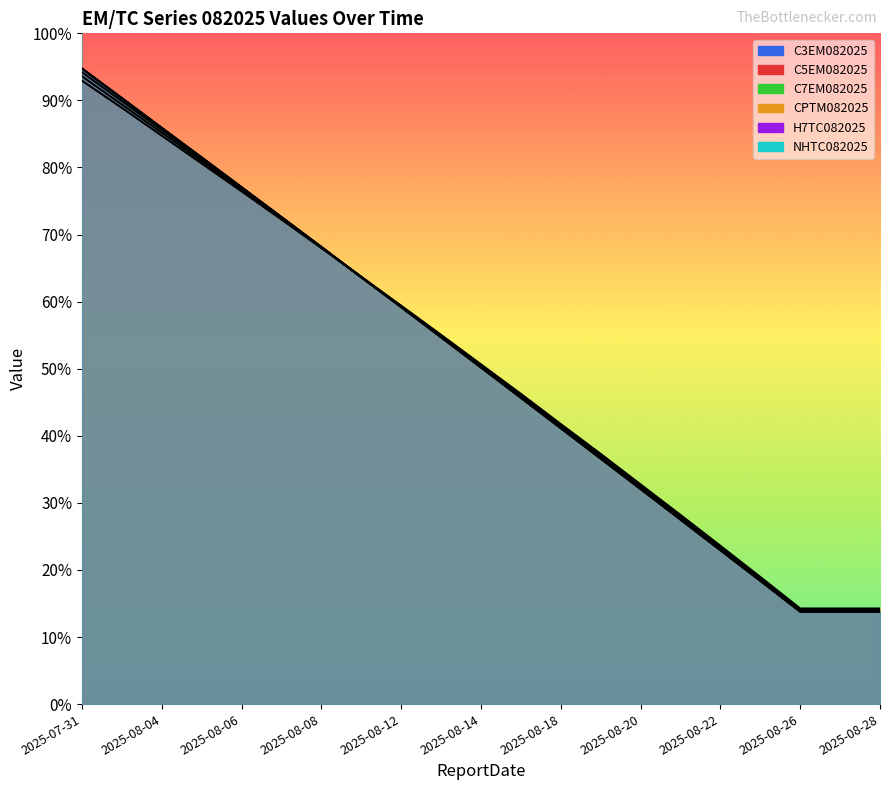

Where is C7EM082025 nearest to the value 1?

2025-08-14